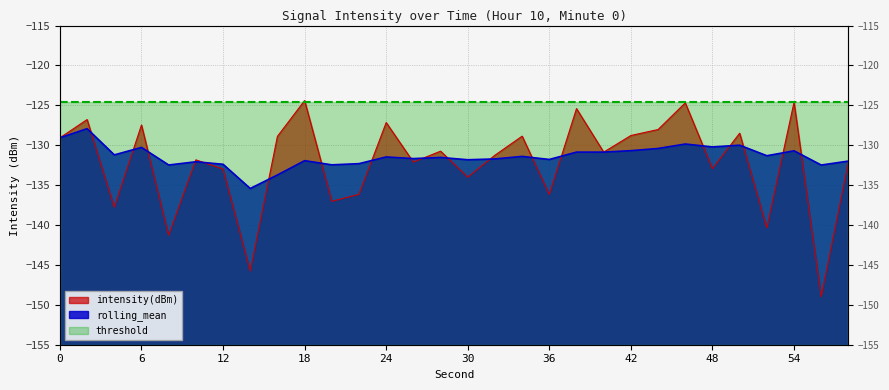

How many data points in rolling_mean are less than -131?

19